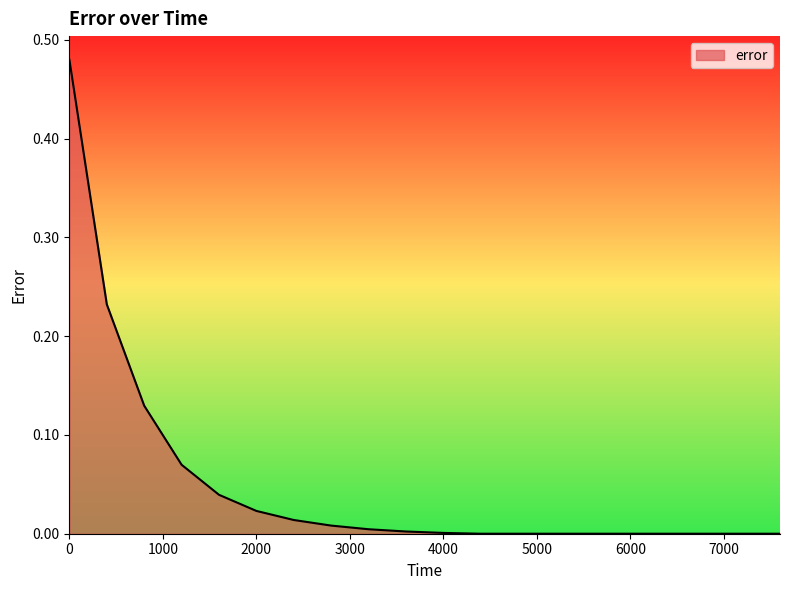

At which label is the value closest to 0?

4400